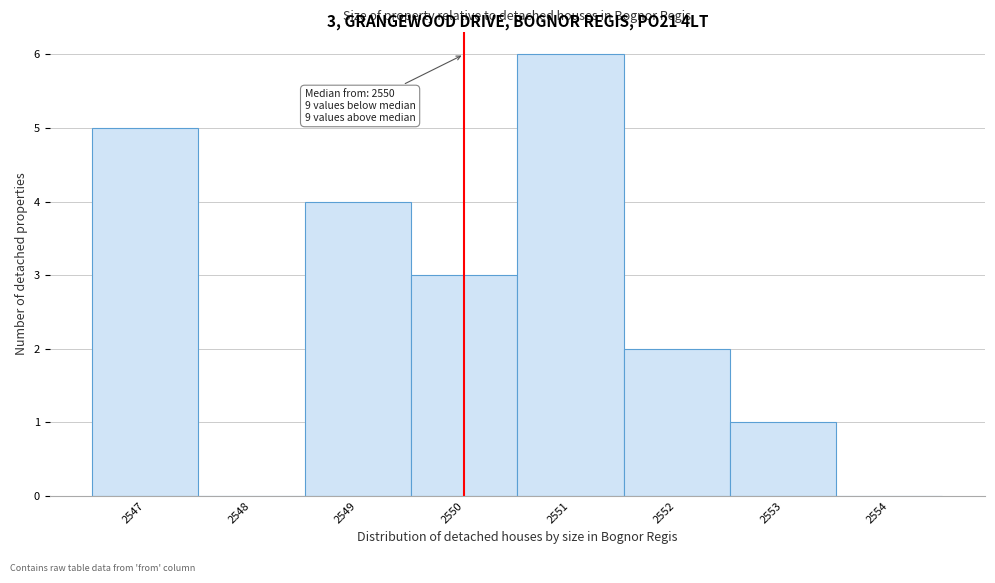

Over which range of the x-axis is the bar tallest?

2550.5 to 2551.5